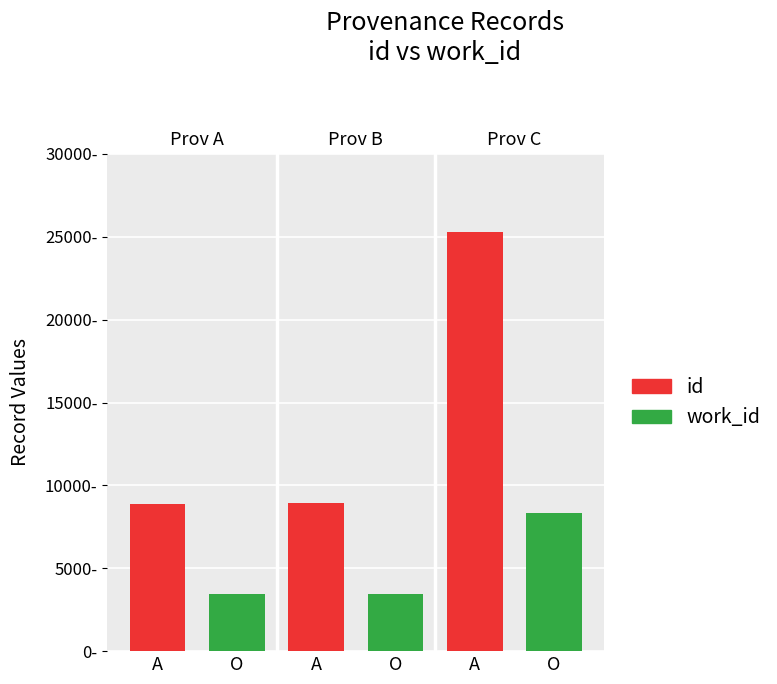

What is the difference between the work_id values at O and O?

4880